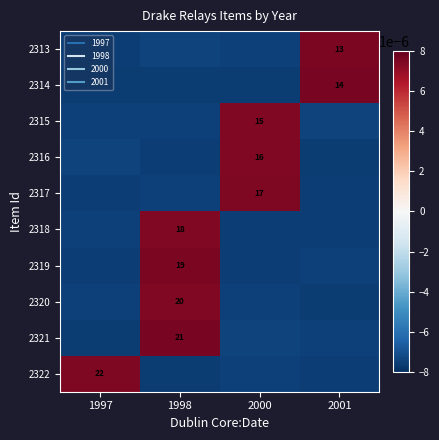

At which category is the sum across all series the highest?

1998